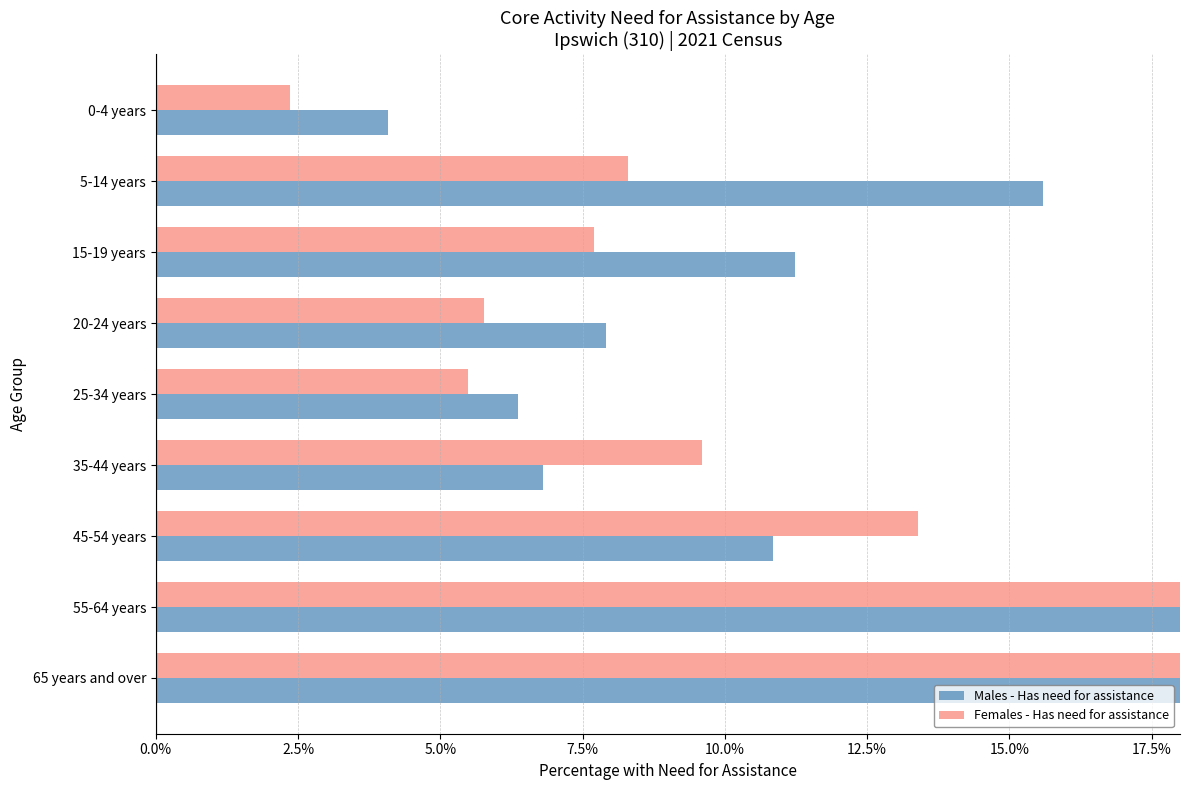

The Males - Has need for assistance series shows 0.1 at −2.5%. True or false?

False